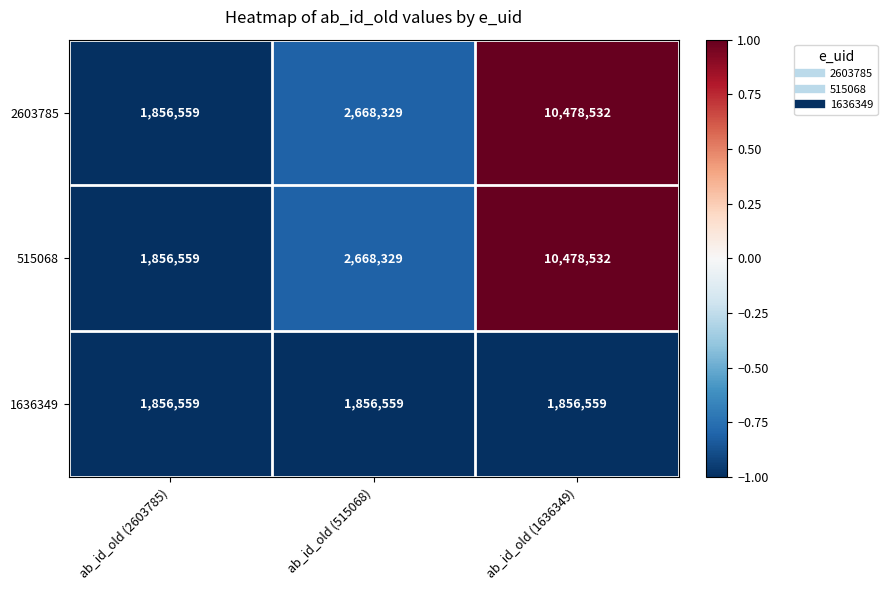

How many distinct data groups are displayed?

3